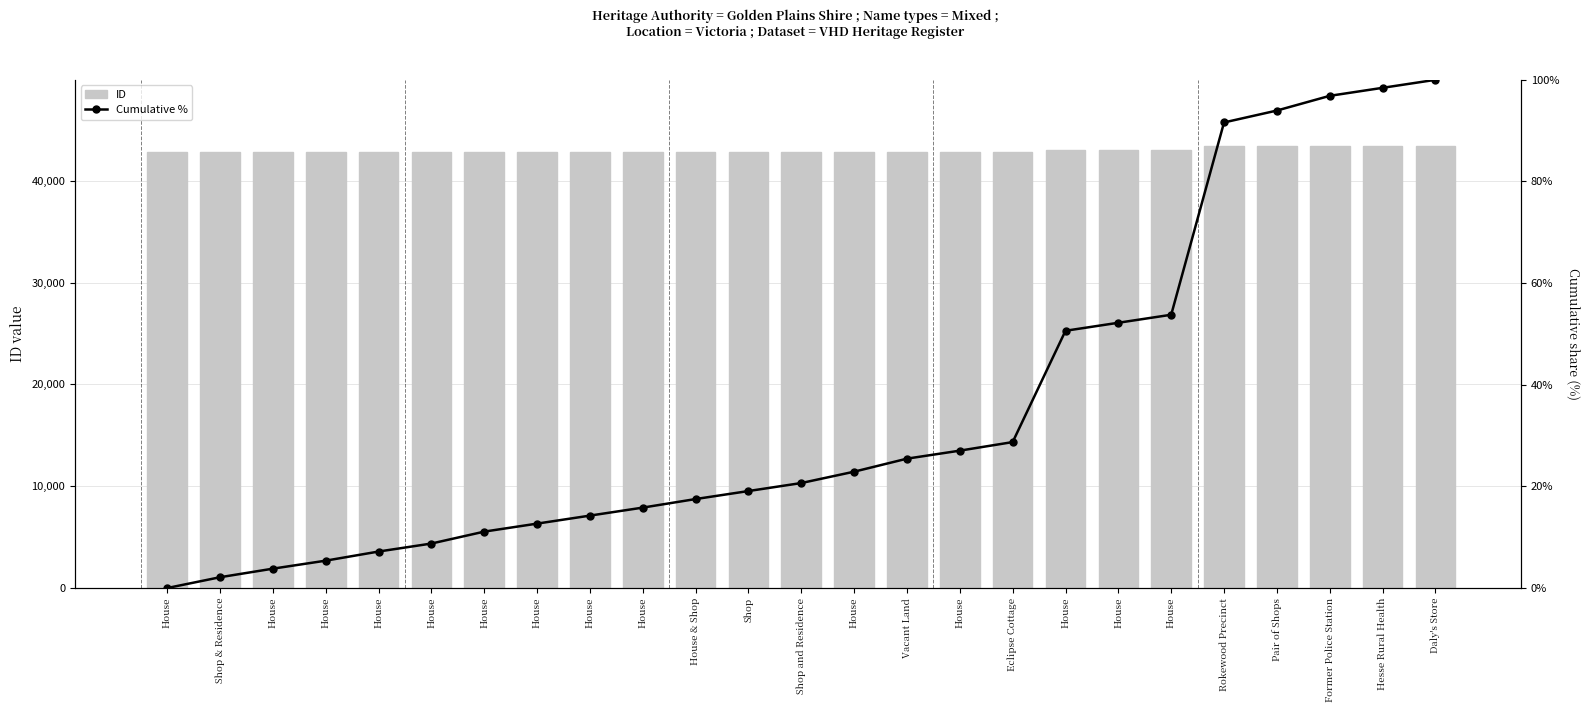

Reading right to left, what are all the values shown in this chart?

ID: Daly's Store=43413.0	Hesse Rural Health=43412.0	Former Police Station=43411.0	Pair of Shops=43398.0	Rokewood Precinct=43390.0	House=43059.0	House=43058.0	House=43057.0	Eclipse Cottage=42871.0	House=42869.0	Vacant Land=42868.0	House=42858.0	Shop and Residence=42851.0	Shop=42850.0	House & Shop=42849.0	House=42847.0	House=42846.0	House=42845.0	House=42844.0	House=42836.0	House=42835.0	House=42832.0	House=42831.0	Shop & Residence=42829.0	House=42823.0
Cumulative %: Daly's Store=100.0	Hesse Rural Health=98.4	Former Police Station=96.8	Pair of Shops=94.0	Rokewood Precinct=91.6	House=53.8	House=52.2	House=50.6	Eclipse Cottage=28.7	House=27.0	Vacant Land=25.5	House=22.9	Shop and Residence=20.7	Shop=19.1	House & Shop=17.5	House=15.8	House=14.2	House=12.7	House=11.1	House=8.8	House=7.2	House=5.4	House=3.8	Shop & Residence=2.1	House=0.0